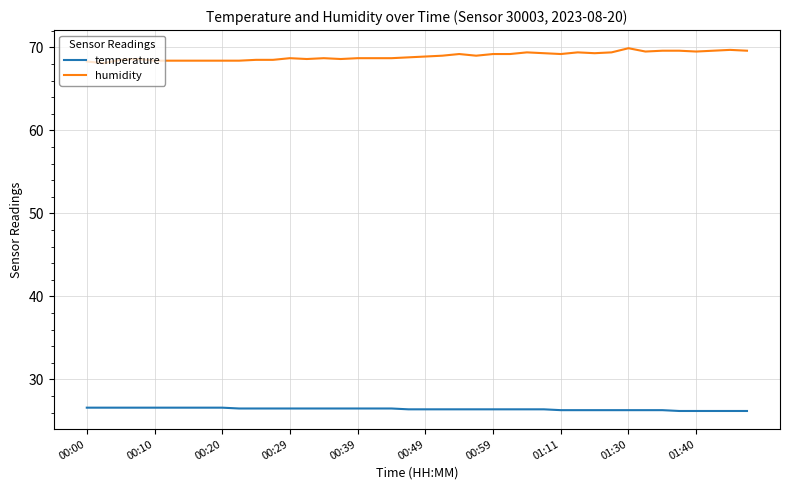

What is the difference between the maximum and minimum values in the humidity series?

1.8